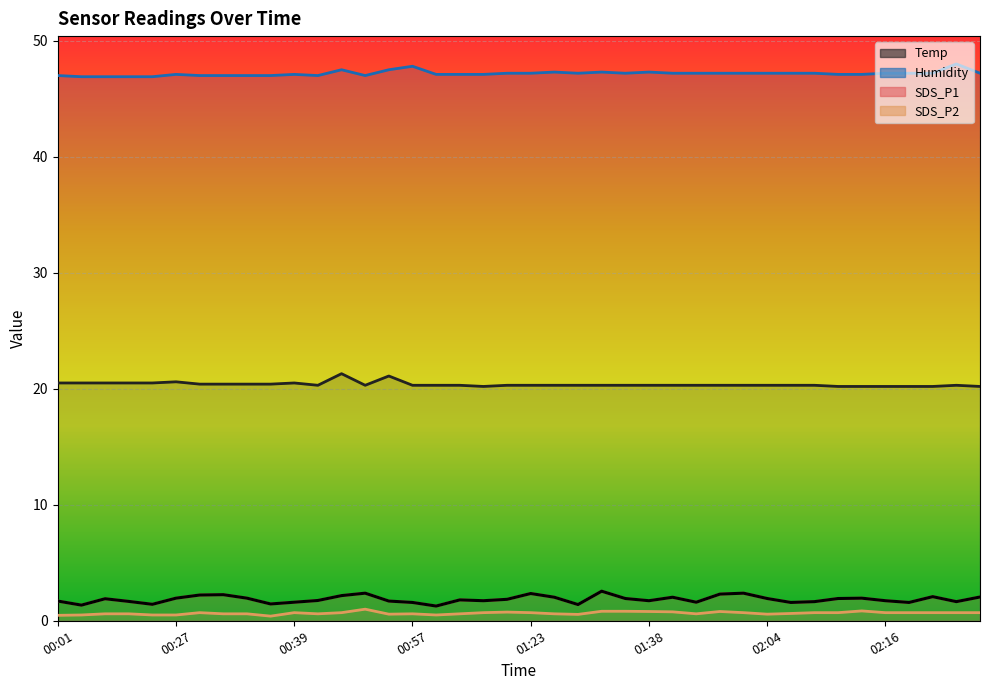

What is the smallest value displayed?

0.4